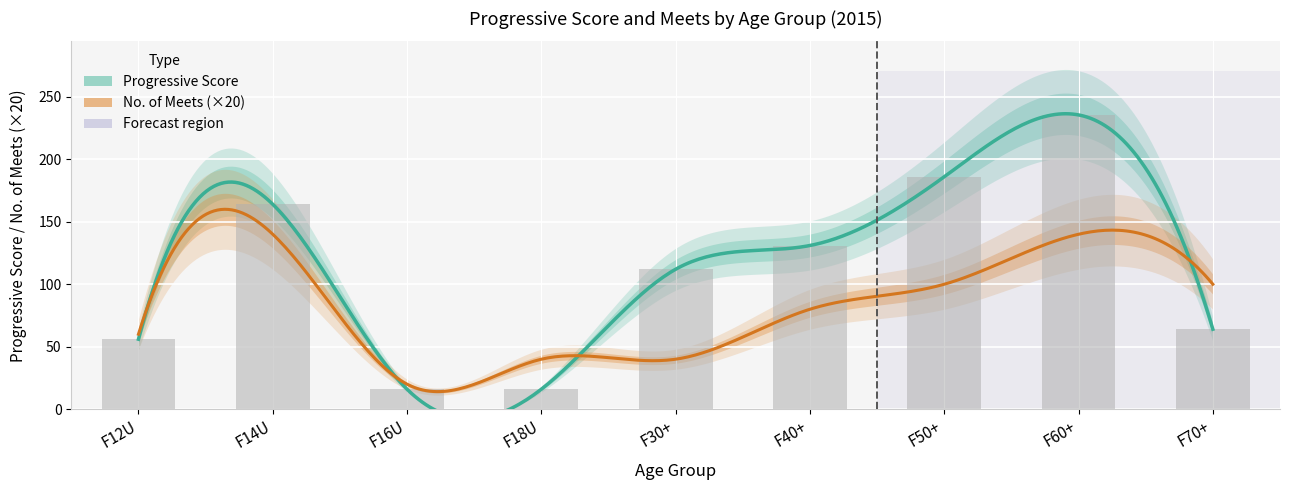

Reading left to right, what are all the values shown in this chart?

56.0	164.0	16.0	16.0	112.0	131.0	186.0	235.5	64.0